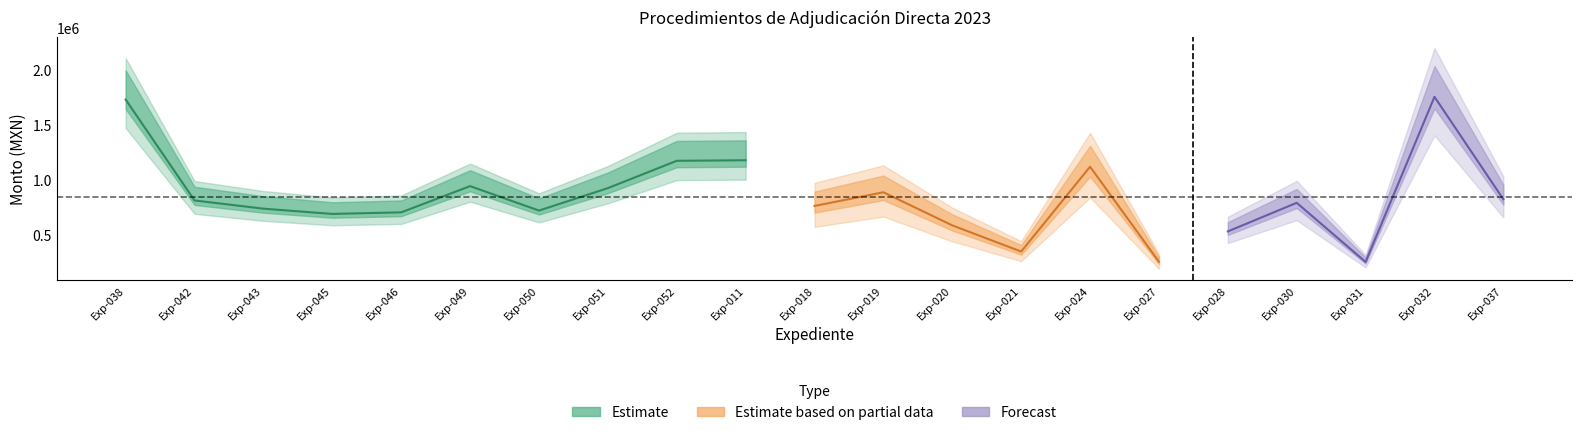

True or false: Monto minimo and Monto con impuestos cross at least once.

False